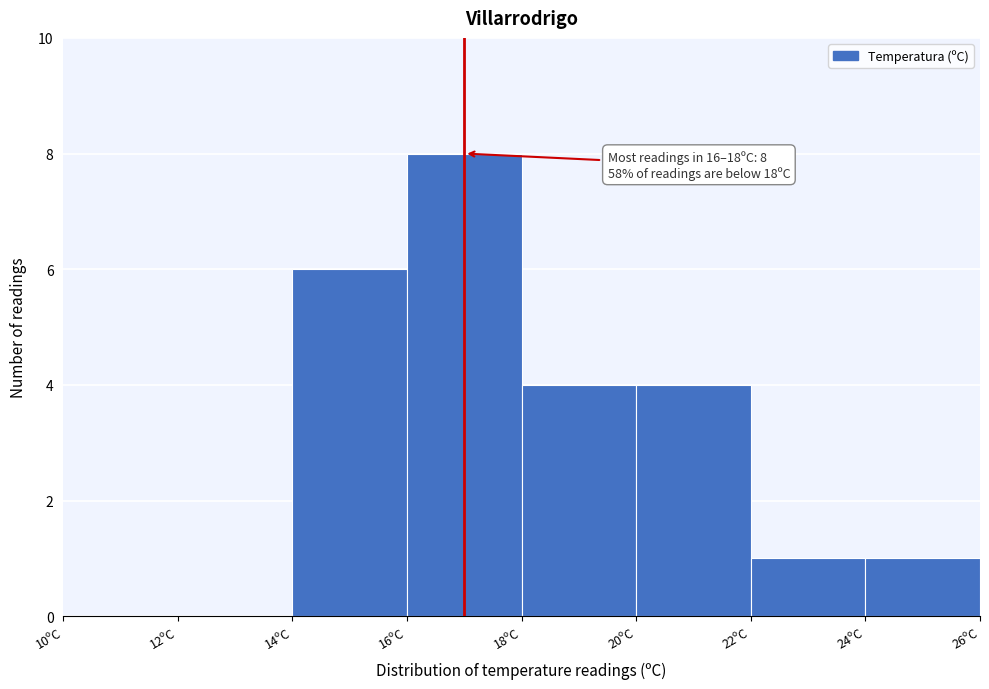

Over which range of the x-axis is the bar tallest?

16 to 18